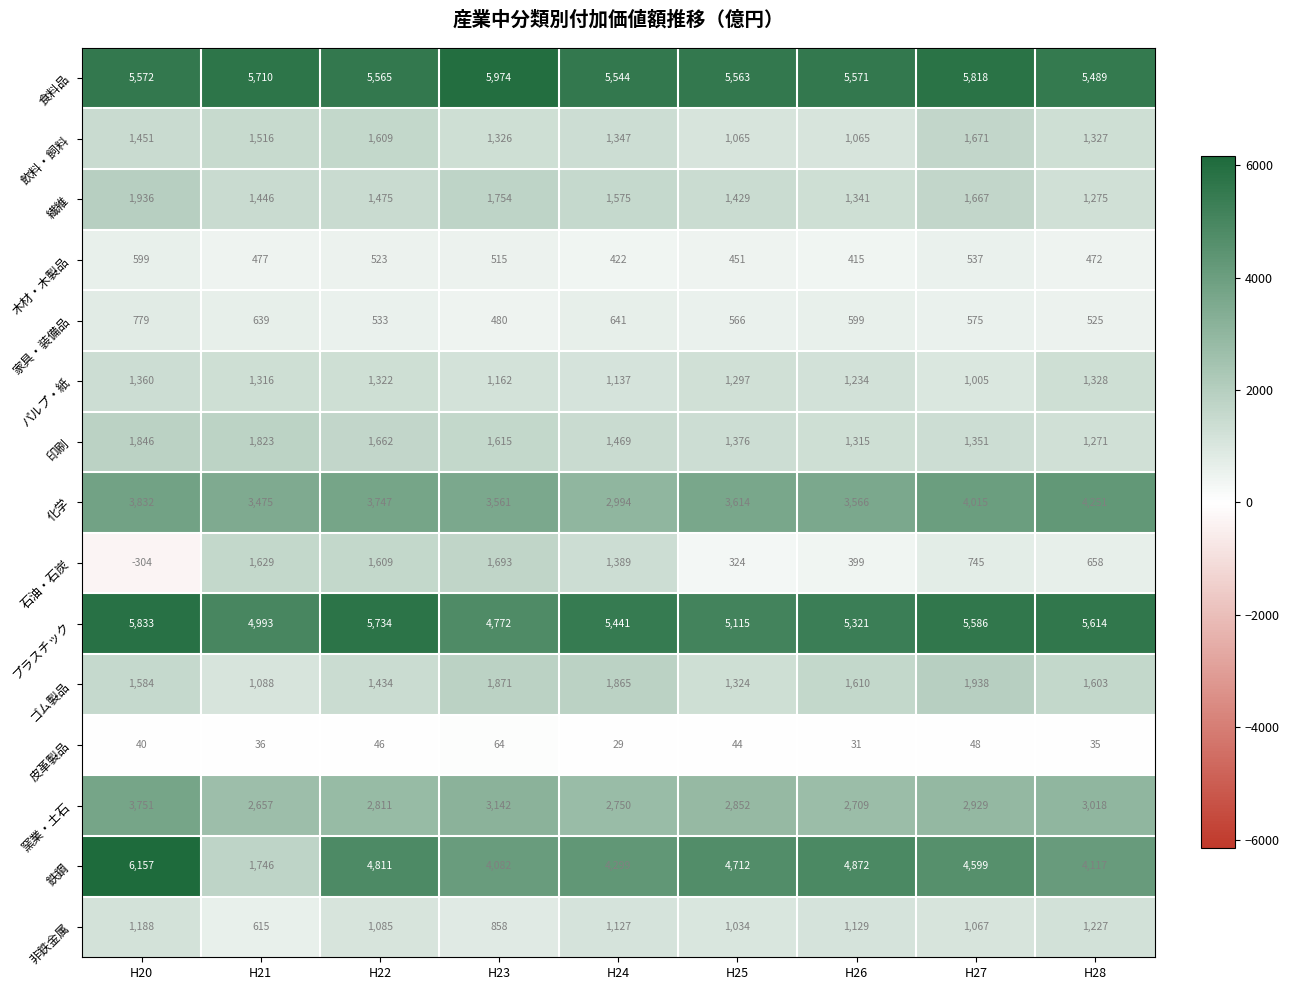

Rank the series at H25 from highest to lowest value.

食料品, プラスチック, 鉄鋼, 化学, 窯業・土石, 繊維, 印刷, ゴム製品, パルプ・紙, 飲料・飼料, 非鉄金属, 家具・装備品, 木材・木製品, 石油・石炭, 皮革製品